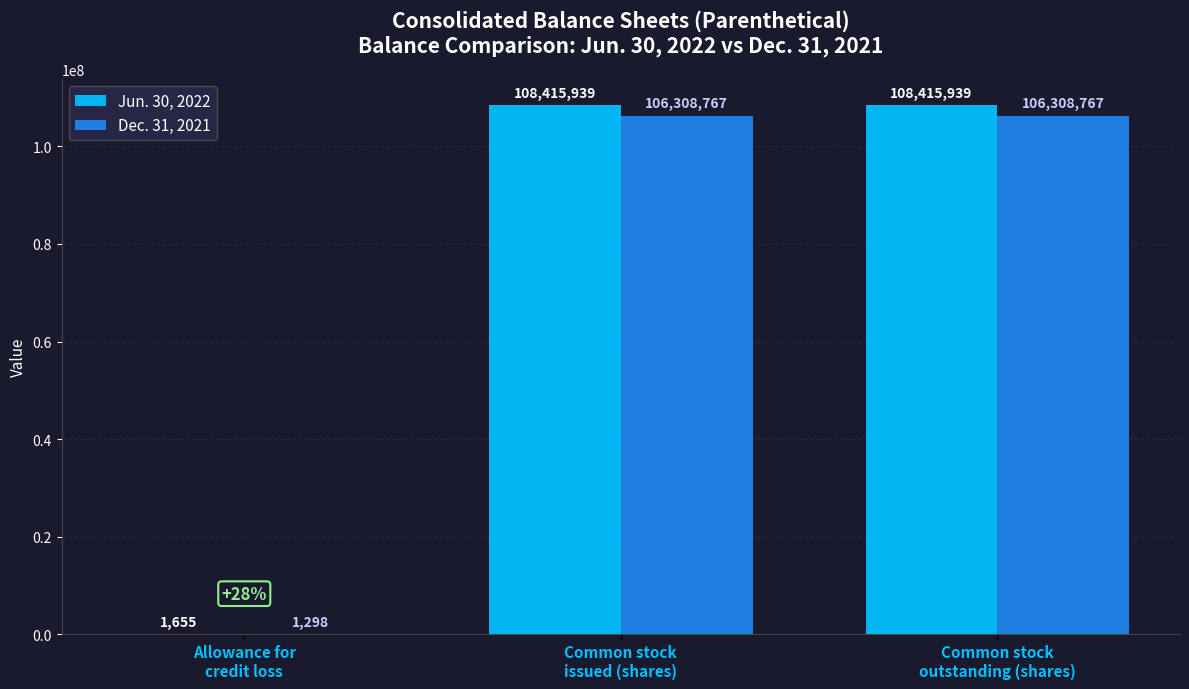

What is the approximate value of Dec. 31, 2021 at Common stock
issued (shares), to the nearest 50?

106308750